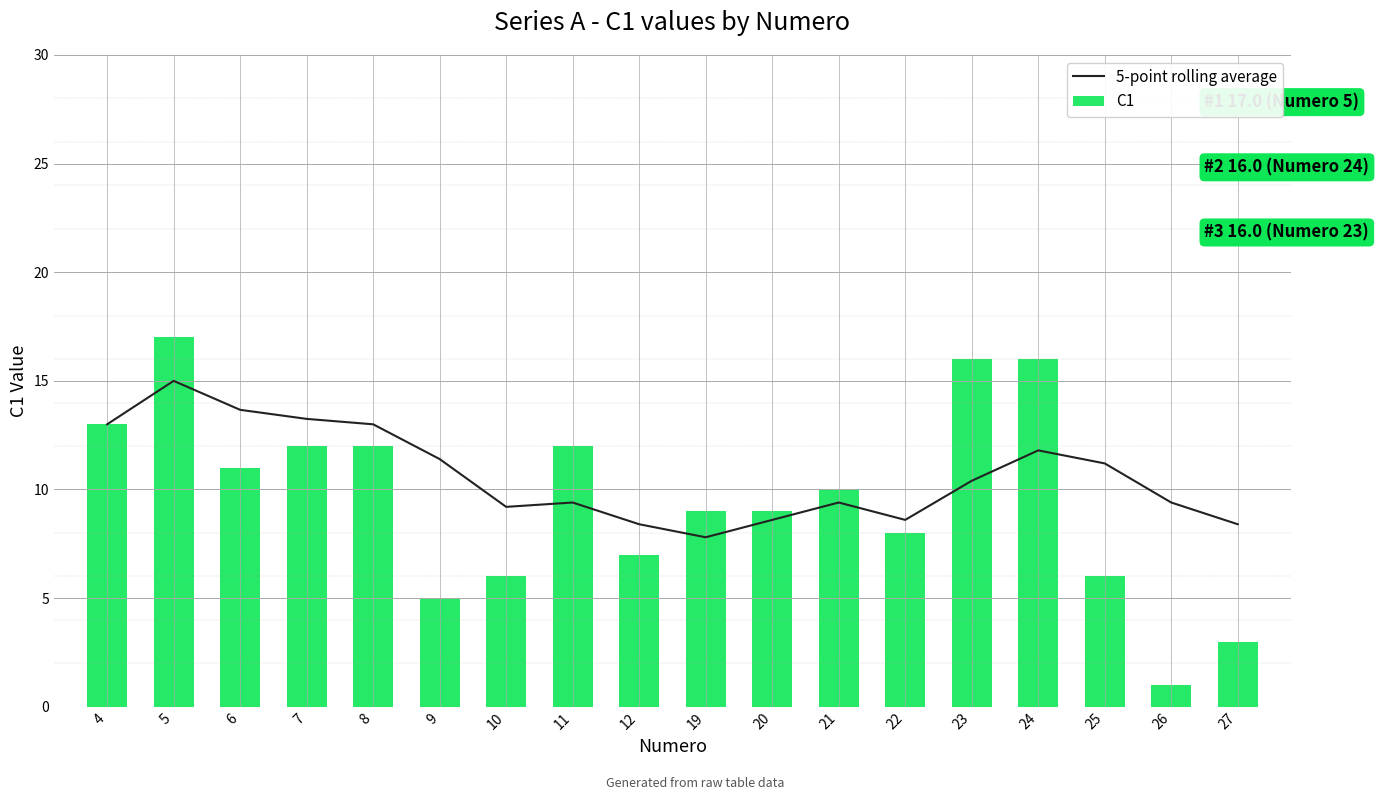

Which series changed the most between 12 and 21?

C1